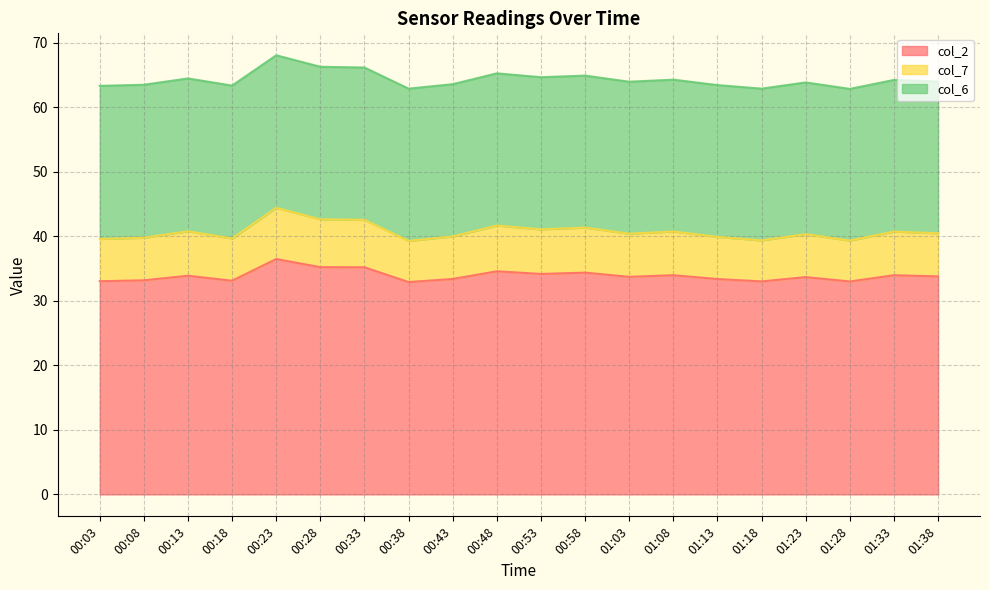

Rank the categories by col_2 value from lowest to highest.

00:38, 01:28, 01:18, 00:03, 00:18, 00:08, 01:13, 00:43, 01:23, 01:03, 01:38, 00:13, 01:08, 01:33, 00:53, 00:58, 00:48, 00:33, 00:28, 00:23